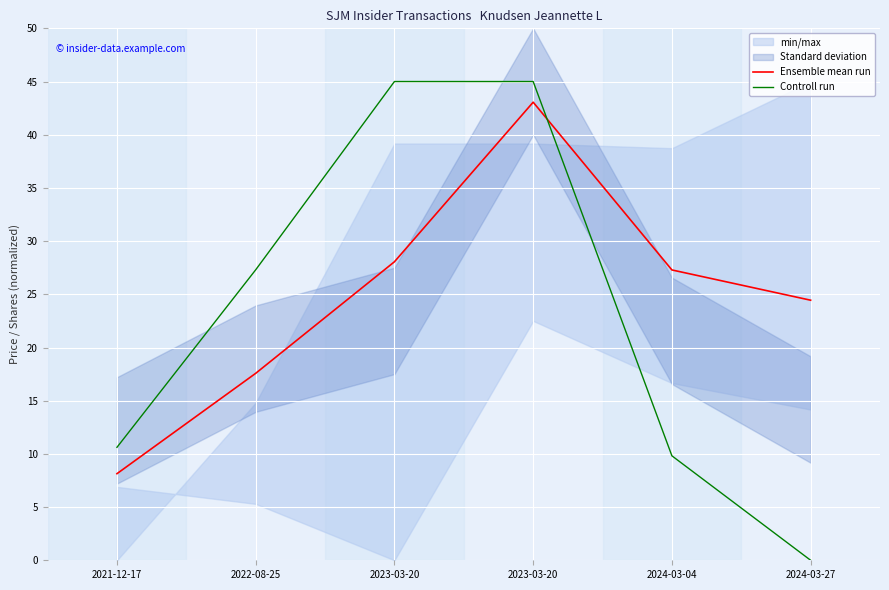

Which category has the lowest value across all series?

2024-03-27